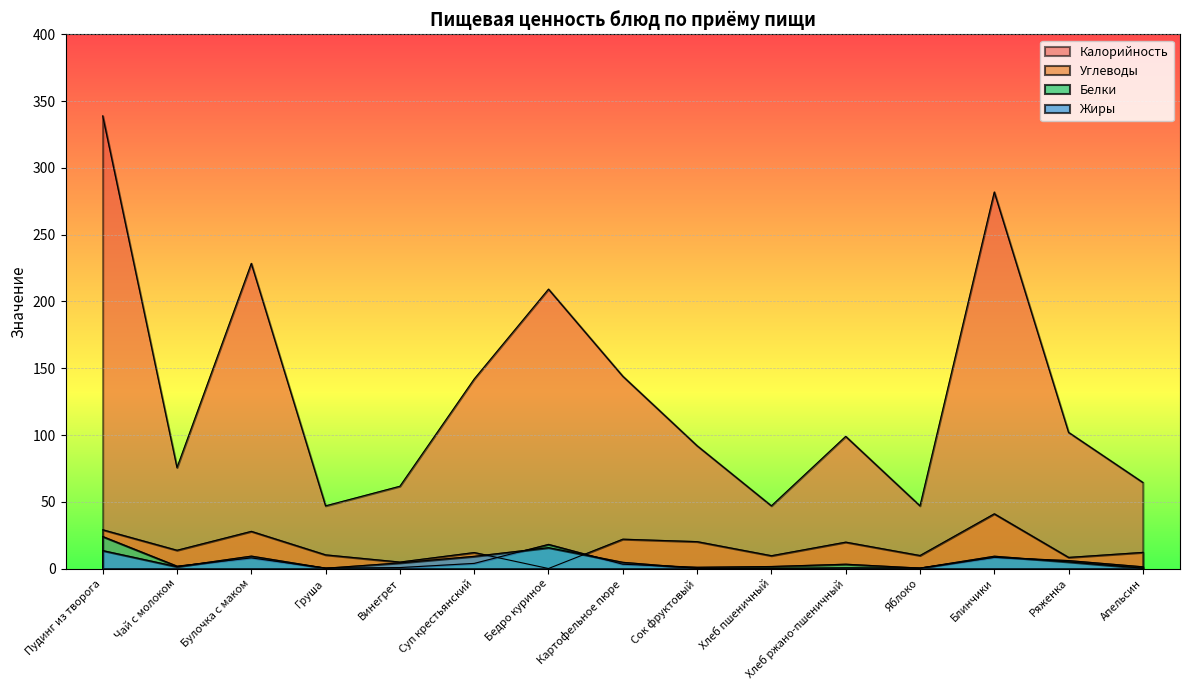

Is it true that Калорийность equals 103.6 at Булочка с маком?

False